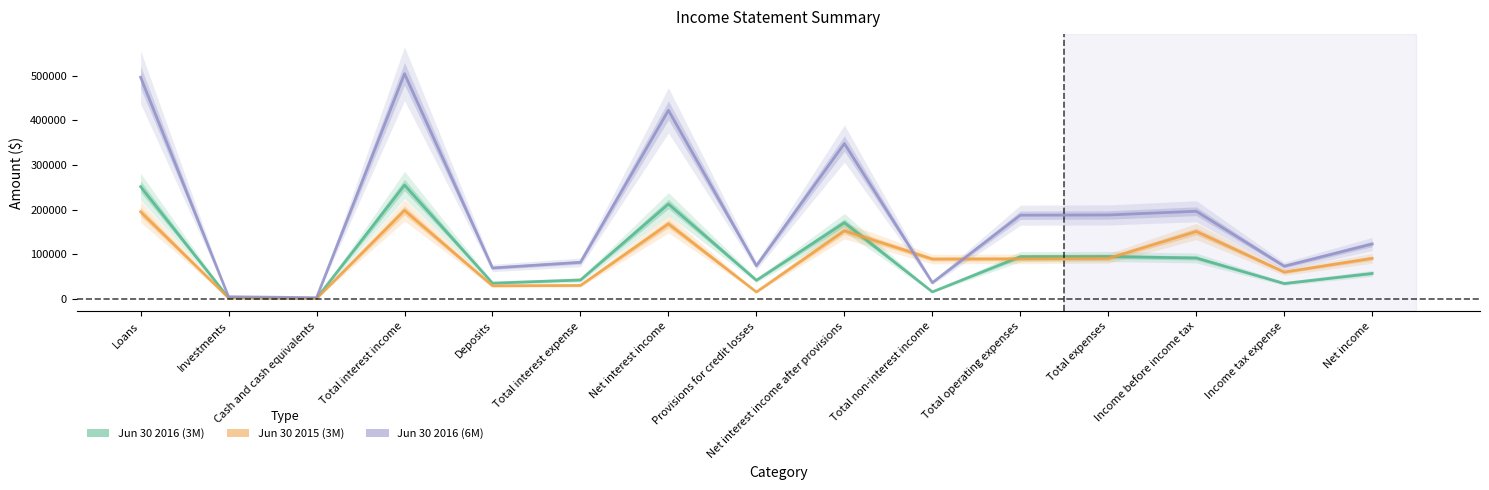

In Jun 30 2015 (3M), how many points are lower than both neighbors (excluding endpoints)?

5